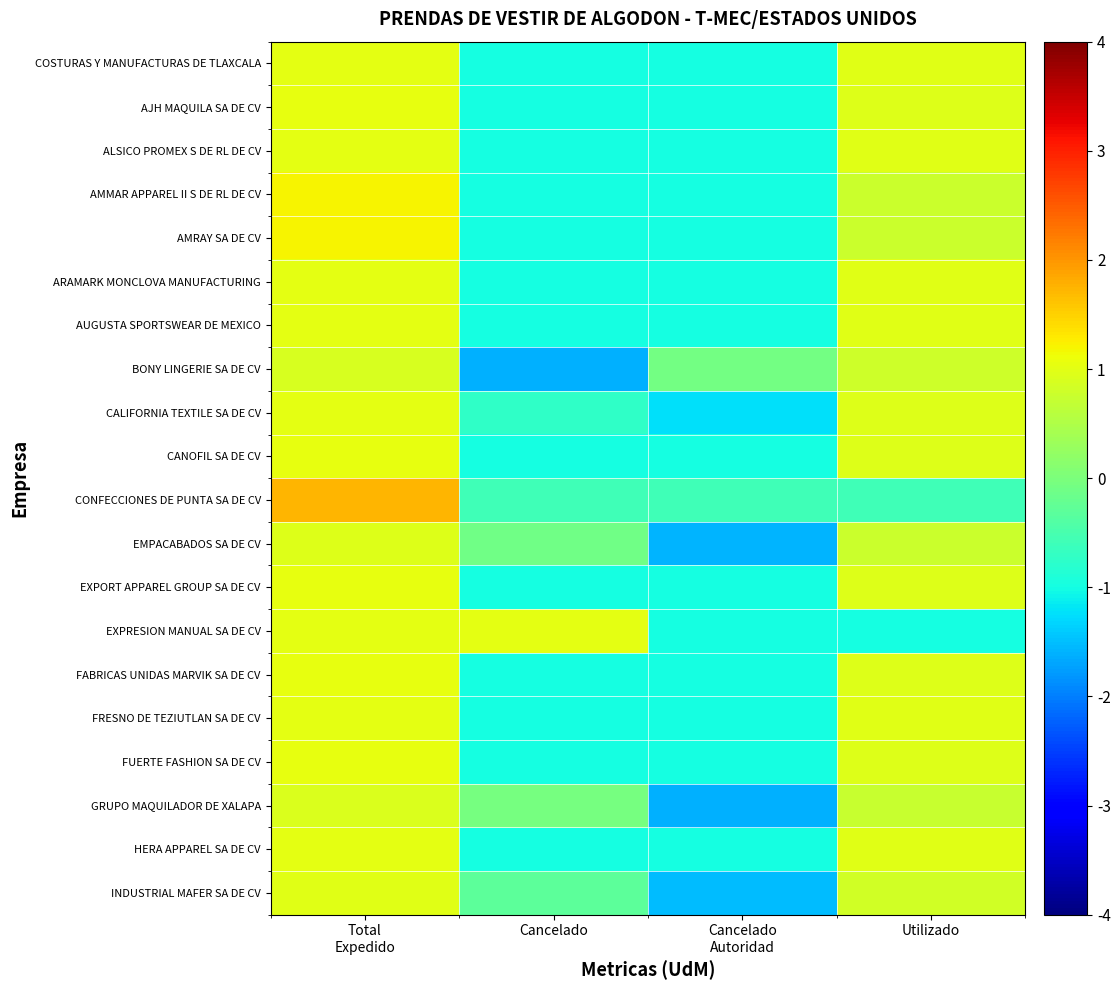

Which series changed the most between Total Expedido and Cancelado?

BONY LINGERIE SA DE CV